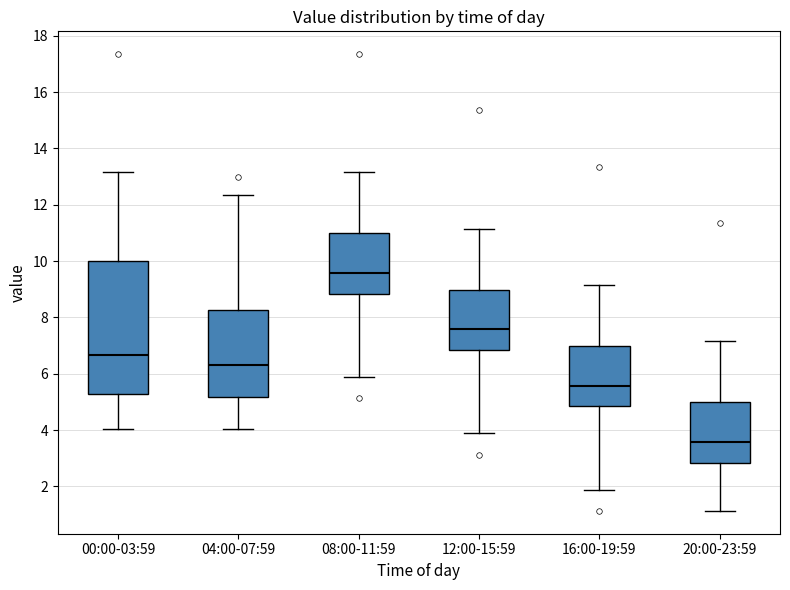

Reading left to right, transcribe this box plot: for each box, give where its median line is, the range the box spans, and where its two whiskers end, as read against the y-axis. The values are not printed on the chart, so give them approximately, as read against the axis.

00:00-03:59: median 6.6, box 5.2 to 10.0, whiskers 4.0 to 13.2
04:00-07:59: median 6.4, box 5.2 to 8.2, whiskers 4.0 to 12.4
08:00-11:59: median 9.6, box 8.8 to 11.0, whiskers 5.8 to 13.2
12:00-15:59: median 7.6, box 6.8 to 9.0, whiskers 3.8 to 11.2
16:00-19:59: median 5.6, box 4.8 to 7.0, whiskers 1.8 to 9.2
20:00-23:59: median 3.6, box 2.8 to 5.0, whiskers 1.2 to 7.2